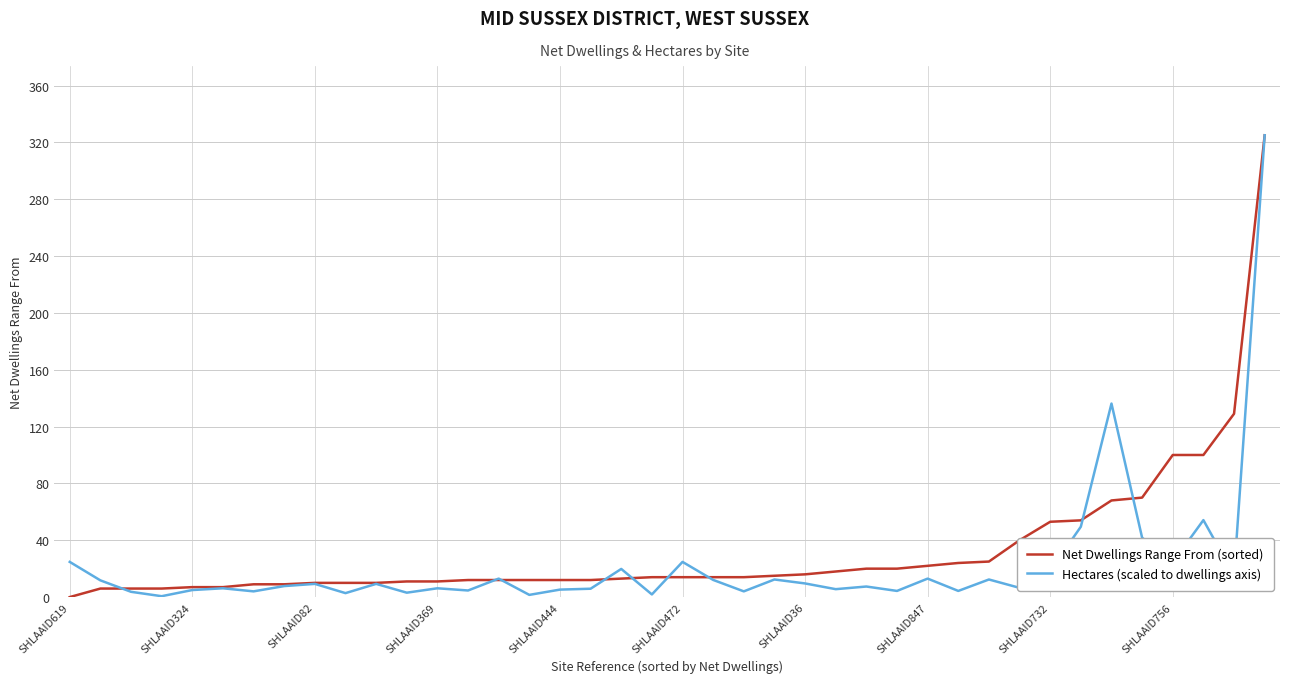

What is the minimum value for Hectares (scaled to dwellings axis)?

0.6